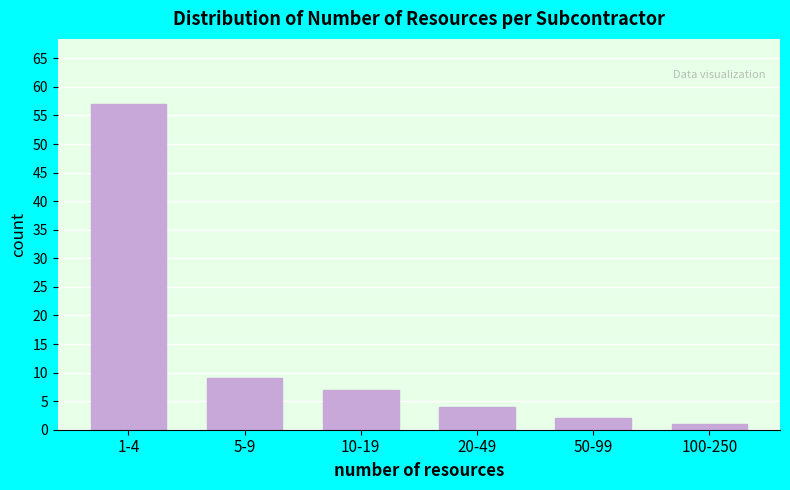

Reading left to right, transcribe all the data shown in this chart.

1-4=57	5-9=9	10-19=7	20-49=4	50-99=2	100-250=1